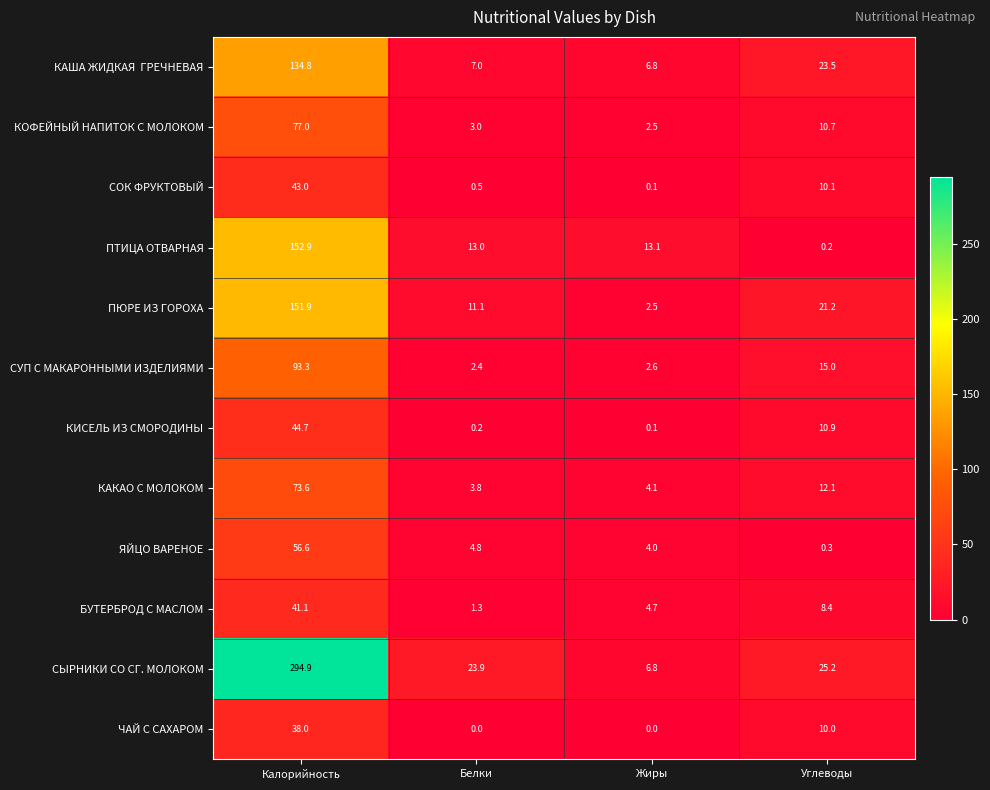

What is the average value of the КОФЕЙНЫЙ НАПИТОК С МОЛОКОМ series?

23.3